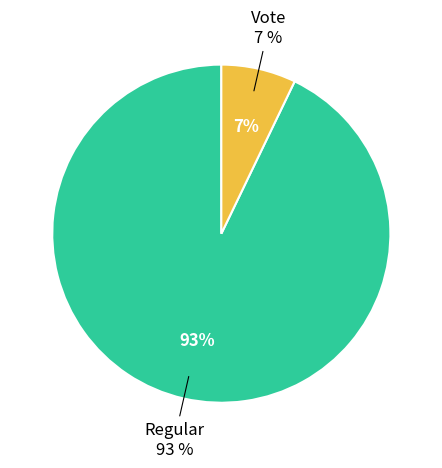

What percentage is the Vote slice, to the nearest percent?

7%